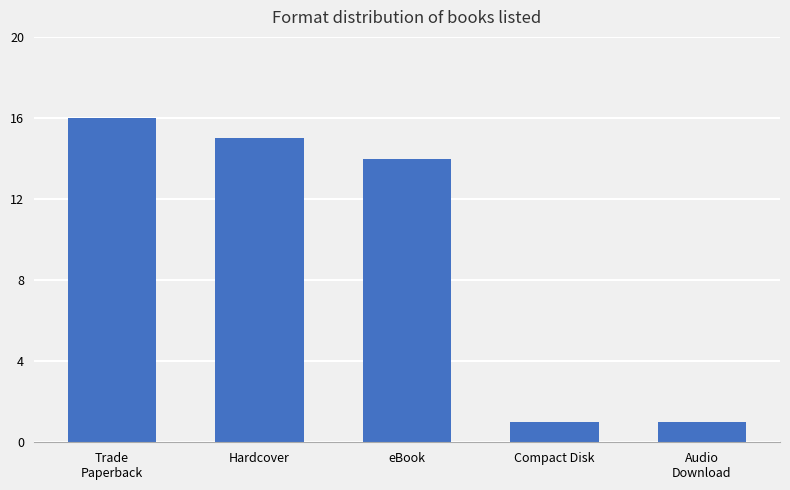

Which has a higher value, eBook or Hardcover?

Hardcover